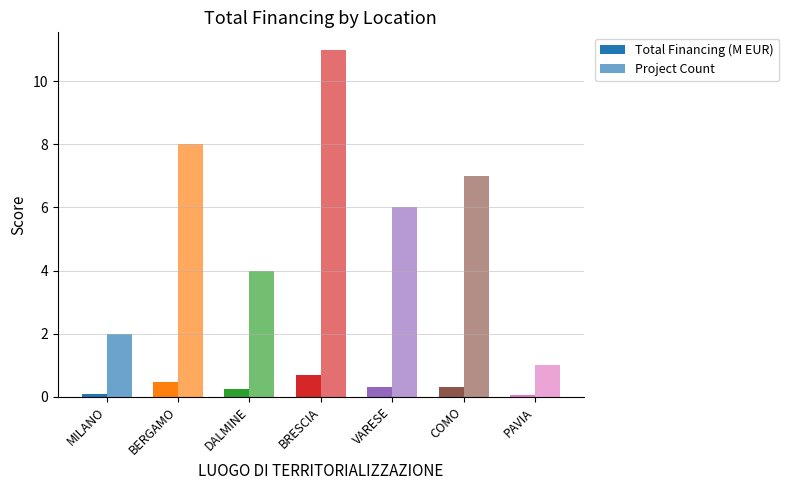

Count the number of categories in the chart.

7